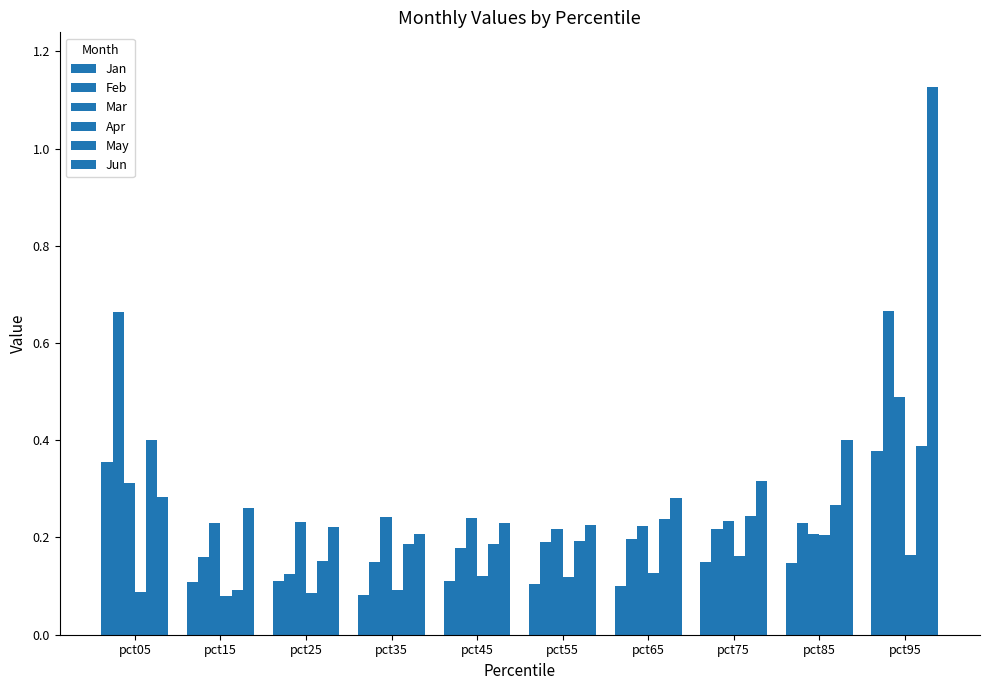

The Jan series shows 0.1 at pct75. True or false?

False